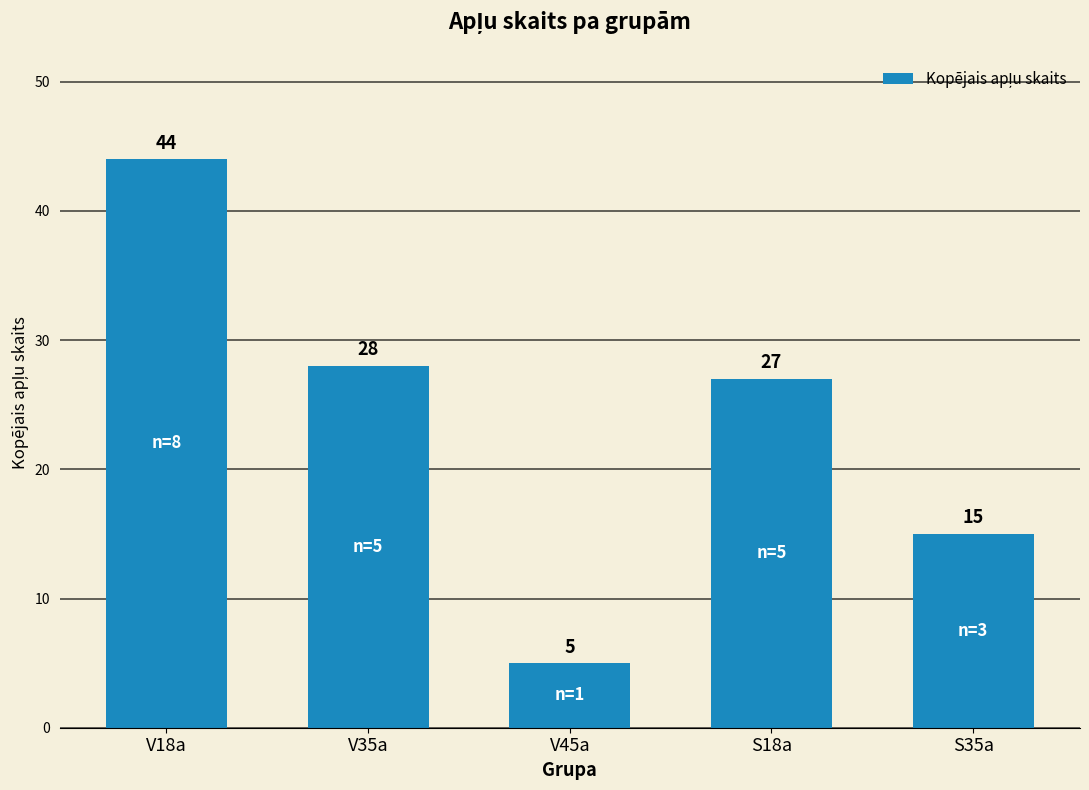

Where does the data first go above 27?

V18a